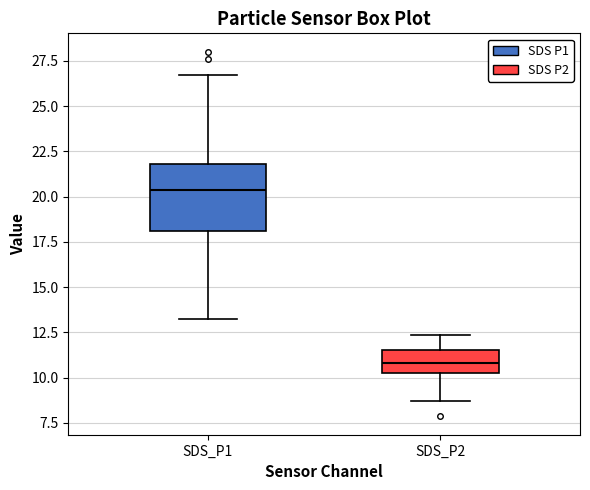

Where is the lower edge of the box for SDS_P2 on the y-axis? The values are not printed on the chart, so give them approximately, as read against the axis.

10.0